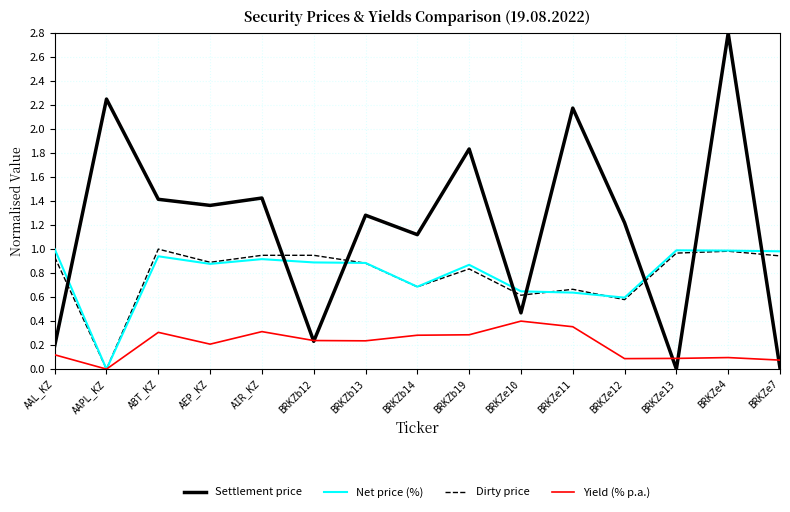

Is the value of Net price (%) at BRKZb12 greater than the value of Settlement price at ABT_KZ?

No